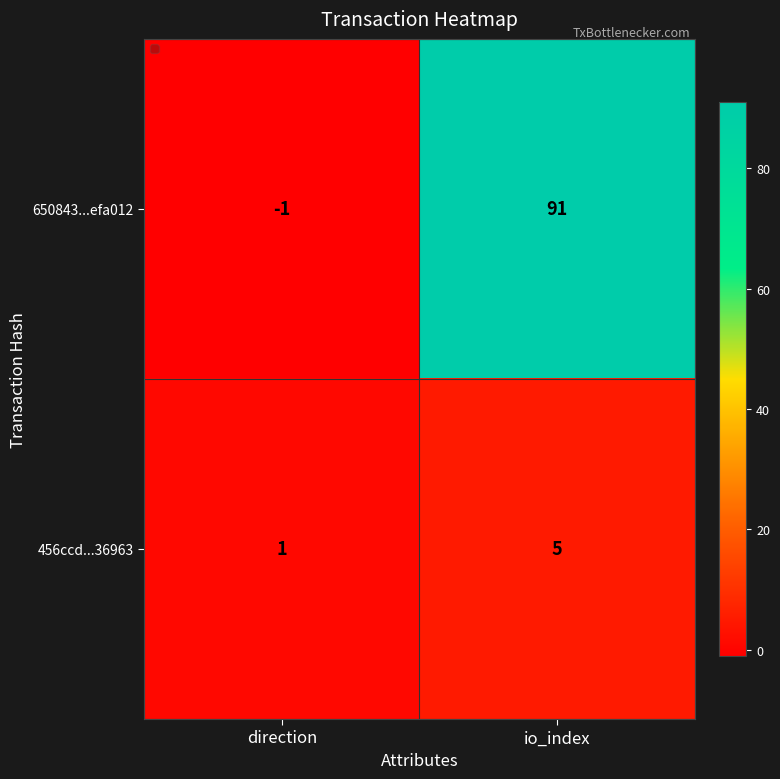

What is the spread (max minus min) of values at io_index?

86